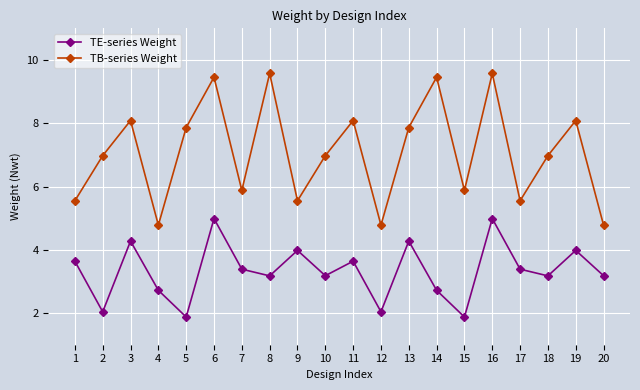

List the series in order of their peak value, highest first.

TB-series Weight, TE-series Weight